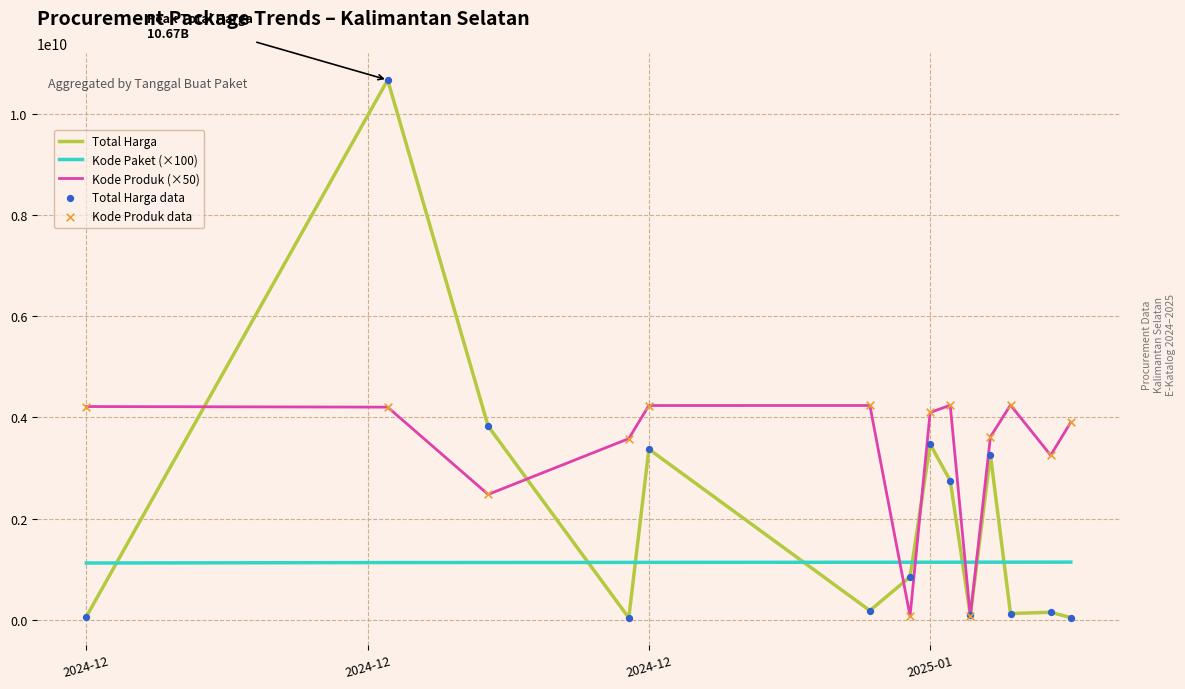

Which series has the largest total across all categories?

Kode Produk (×50)